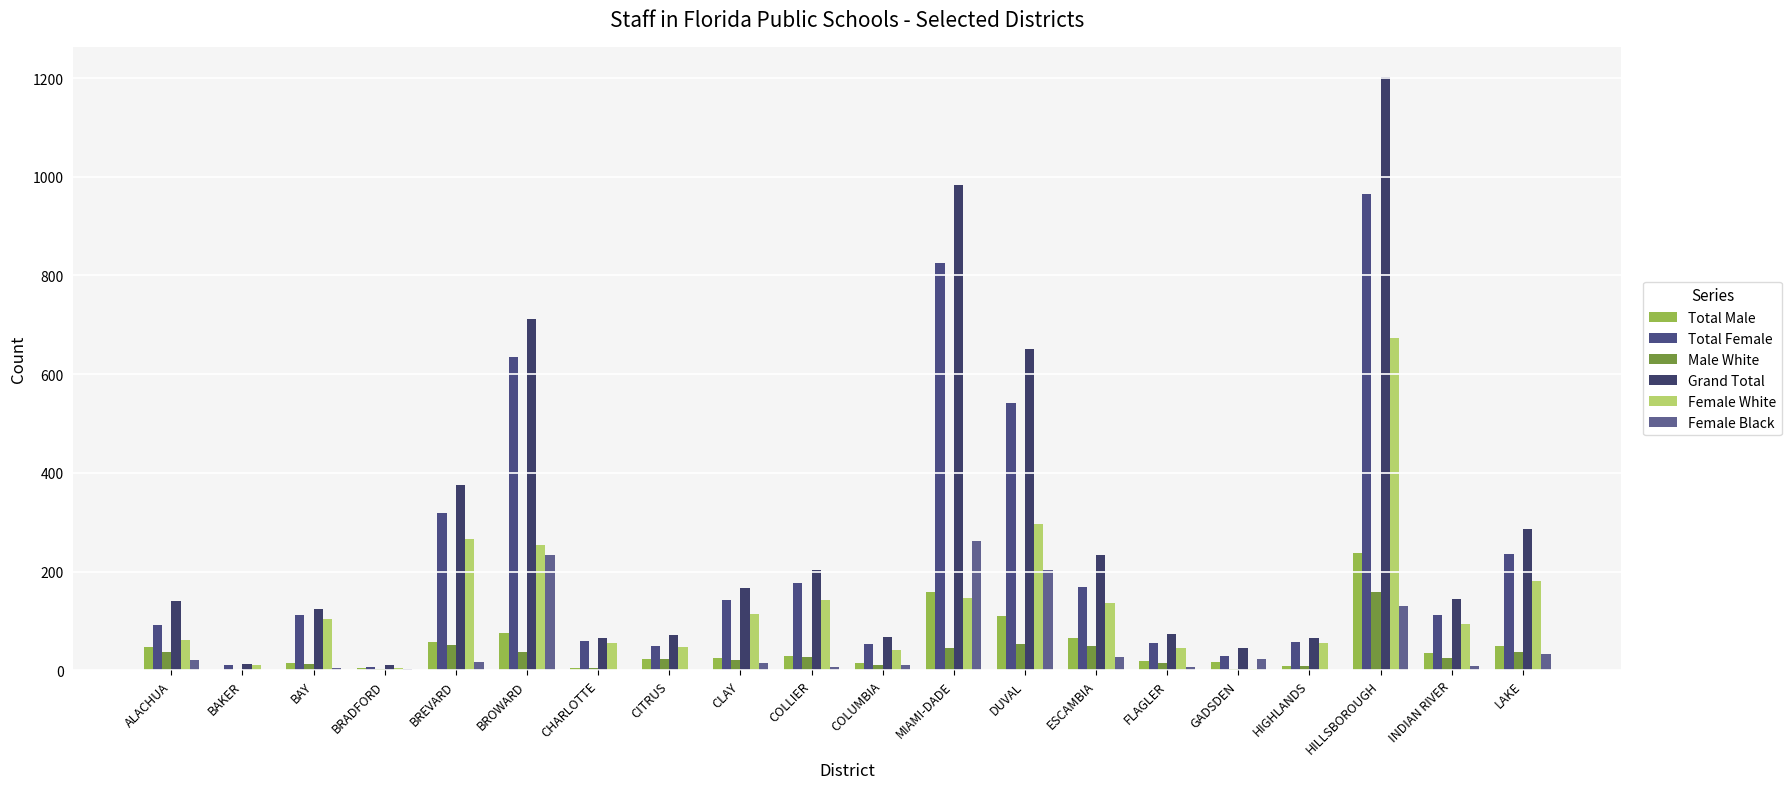

What is the average value of the Male White series?

31